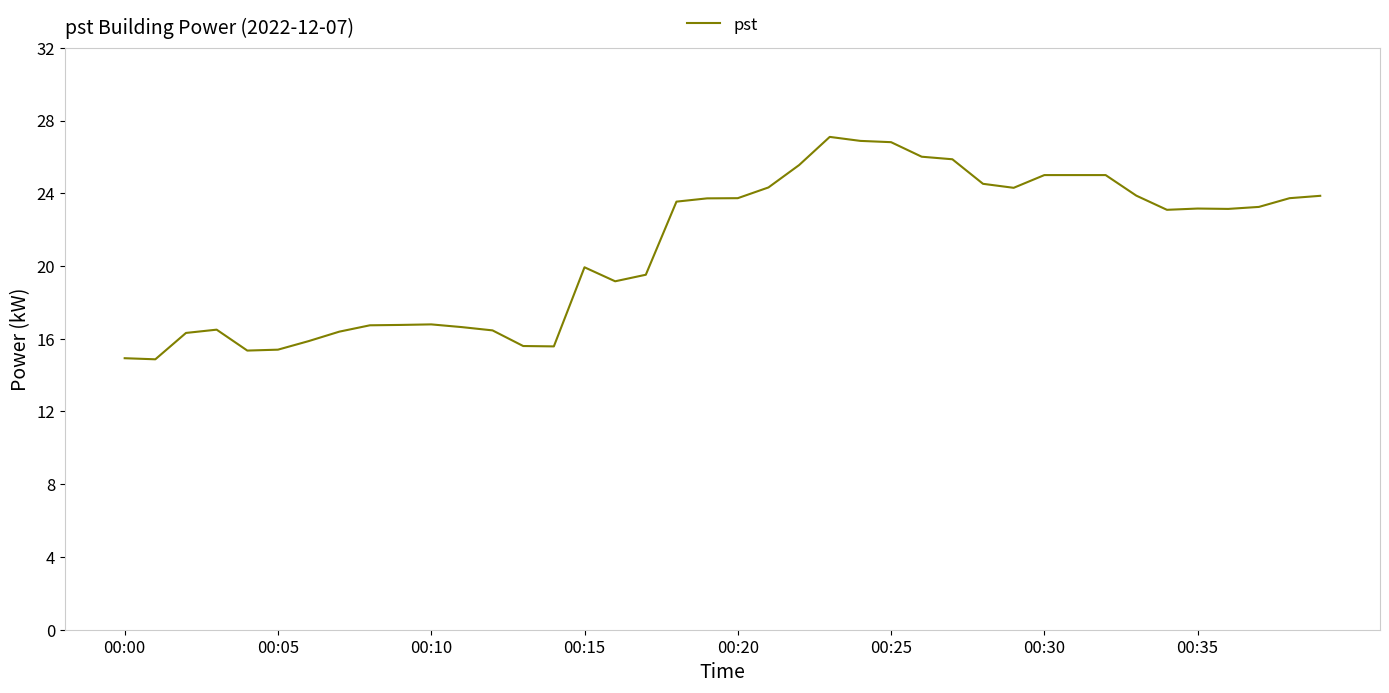

What is the smallest value displayed?

14.9